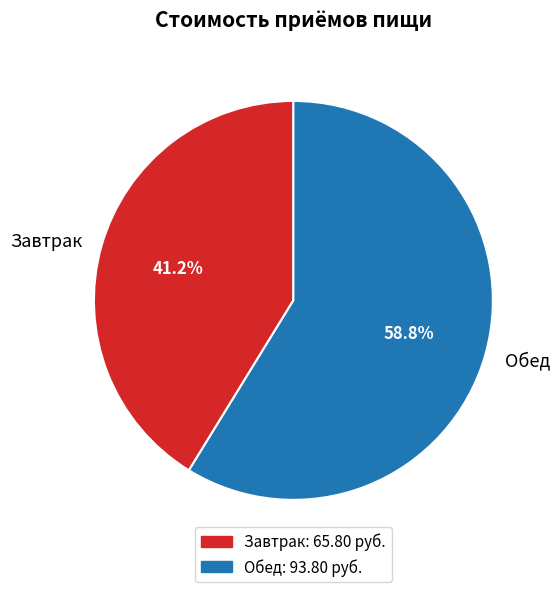

What percentage is the Обед slice, to the nearest percent?

59%